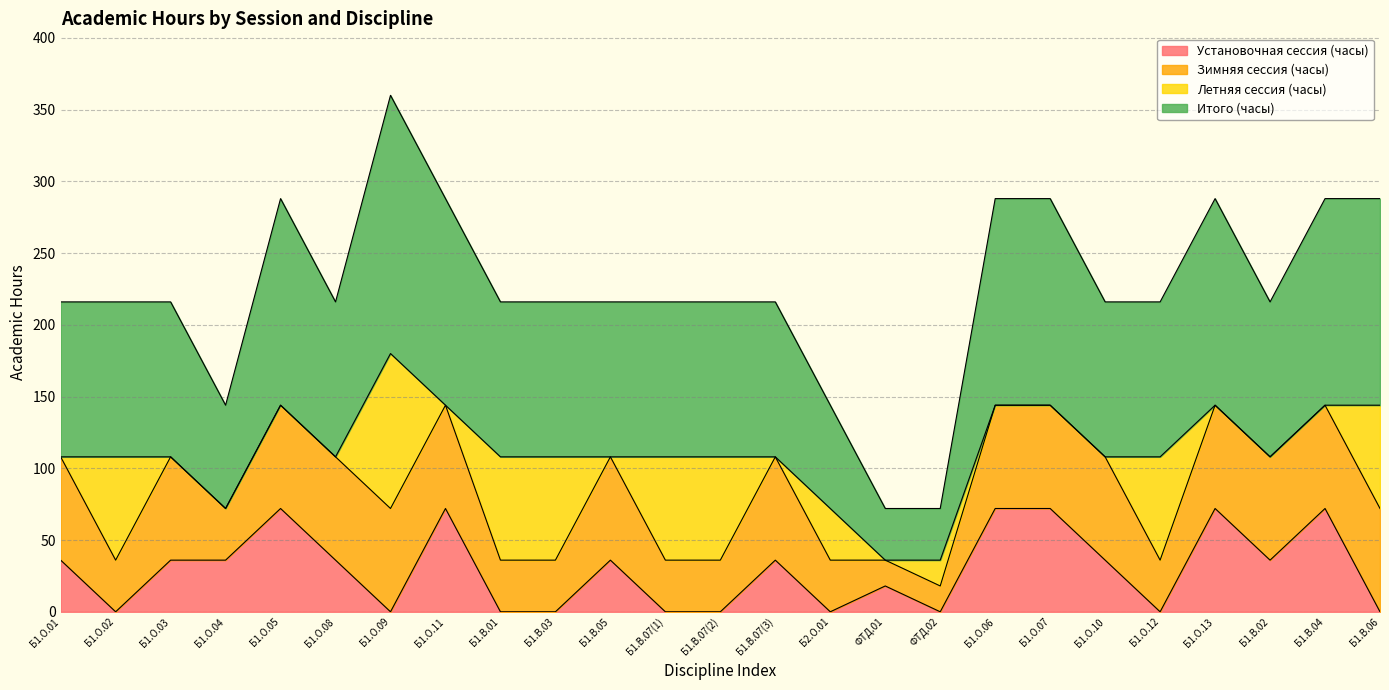

True or false: Установочная сессия (часы) and Итого (часы) cross at least once.

False